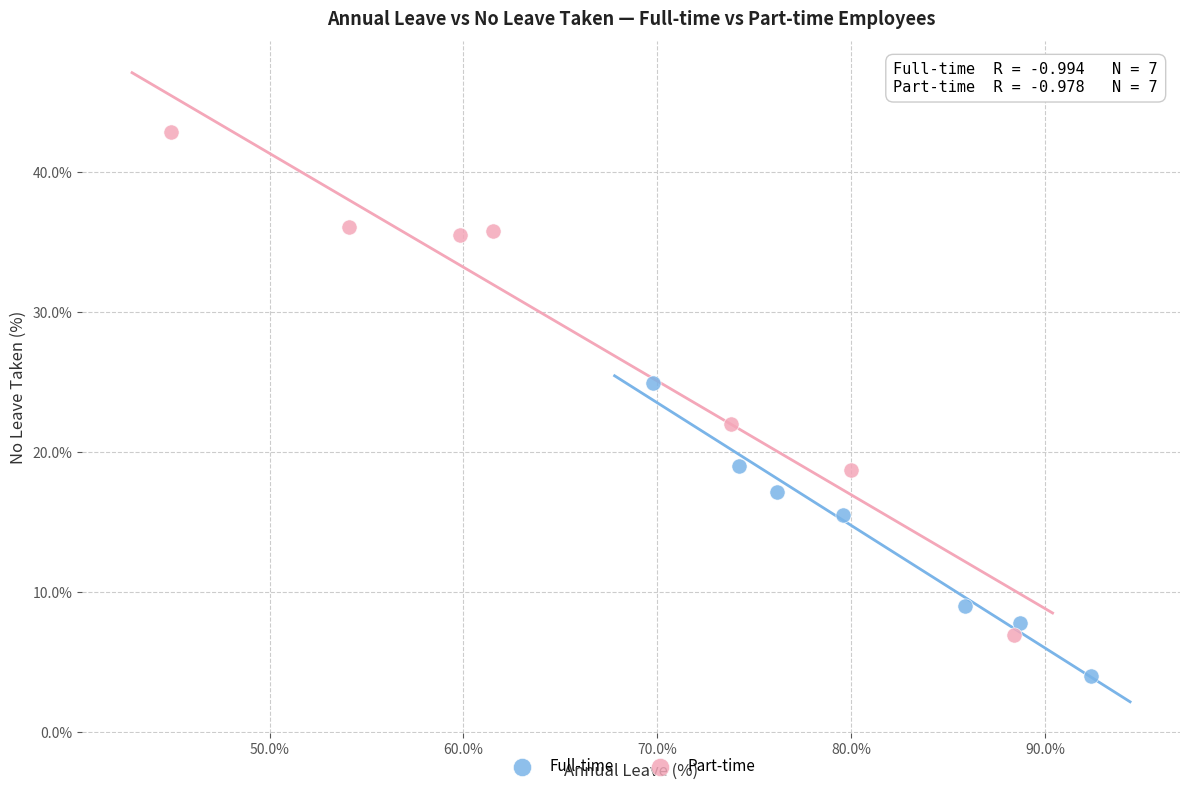

Which series reaches the minimum Y coordinate?

Full-time